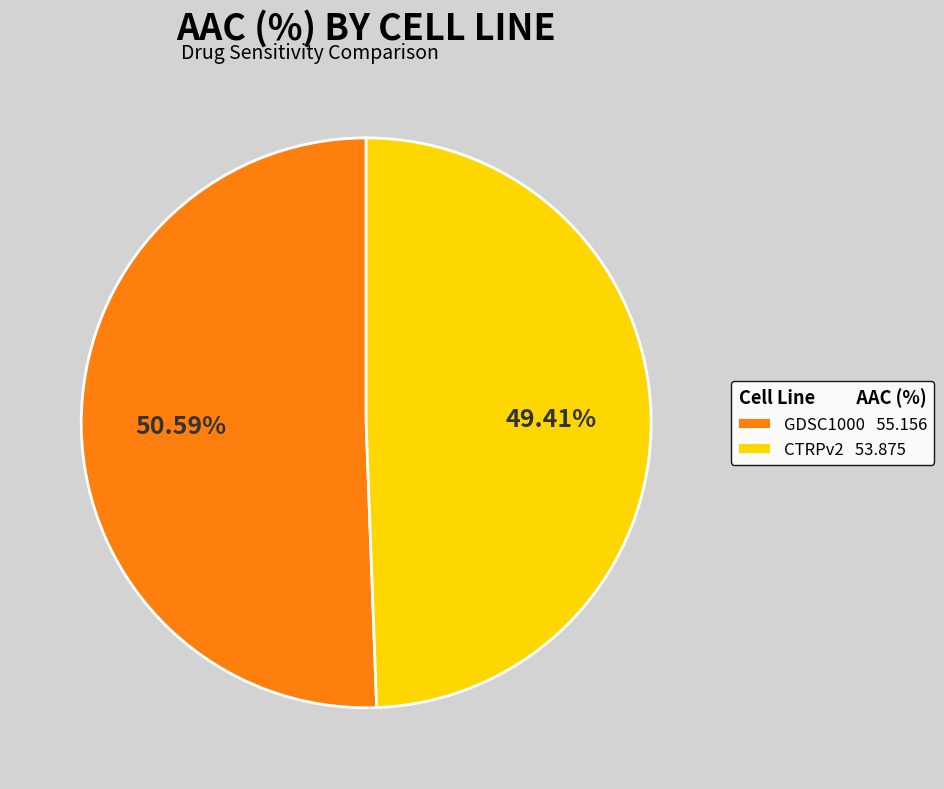

To the nearest percent, what portion does GDSC1000 represent?

51%